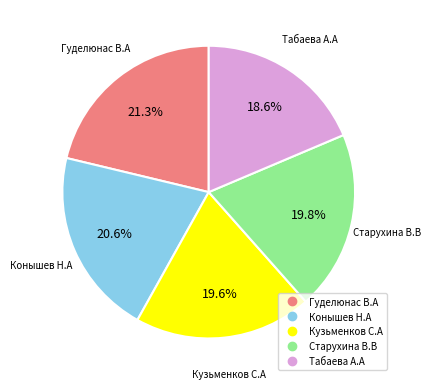

Does any single category account for the majority?

No